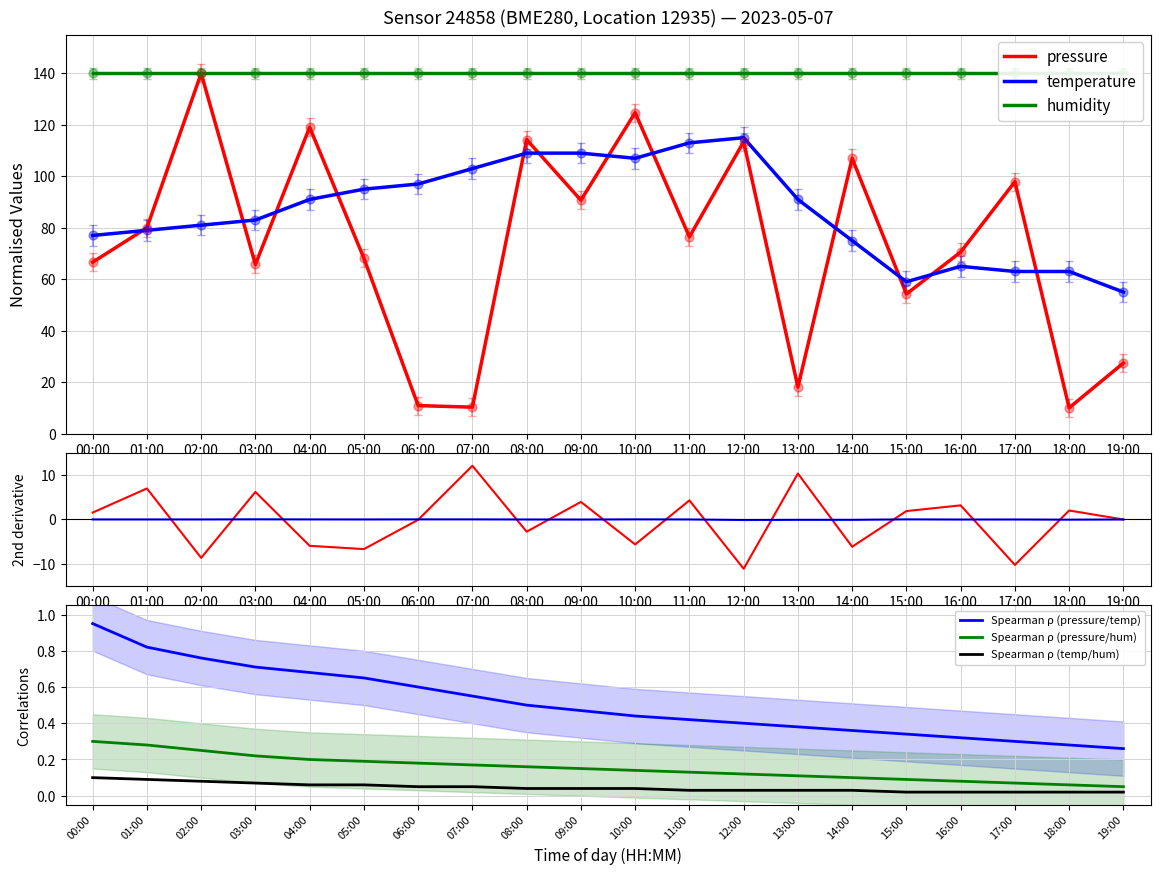

At how many categories does at least one series exceed 54?

20